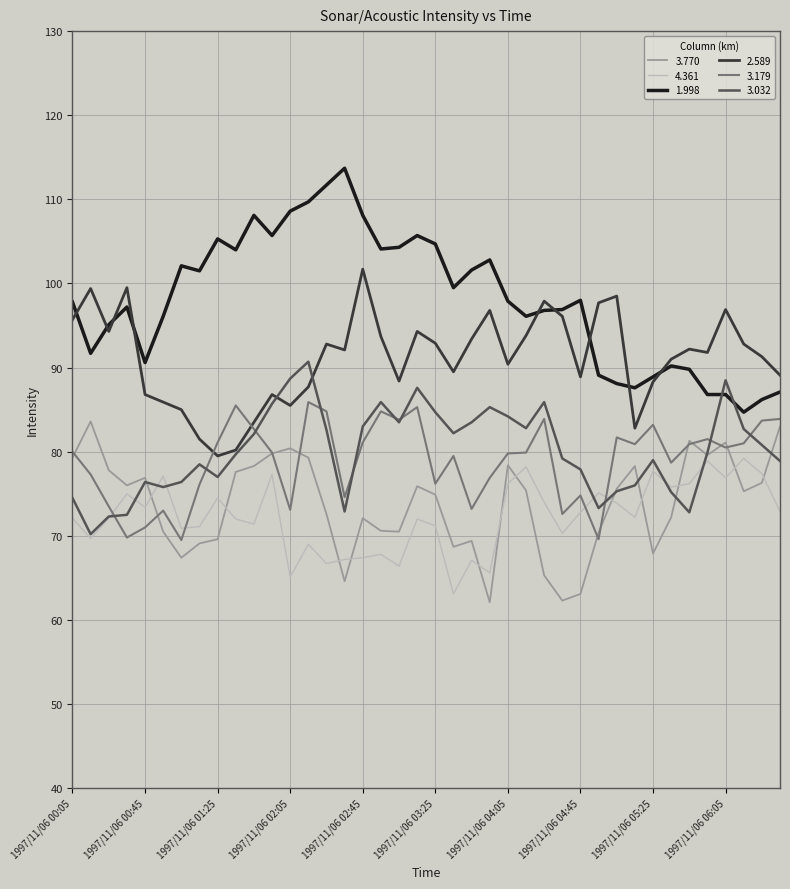

What are all the series names shown in the legend?

3.770, 4.361, 1.998, 2.589, 3.179, 3.032